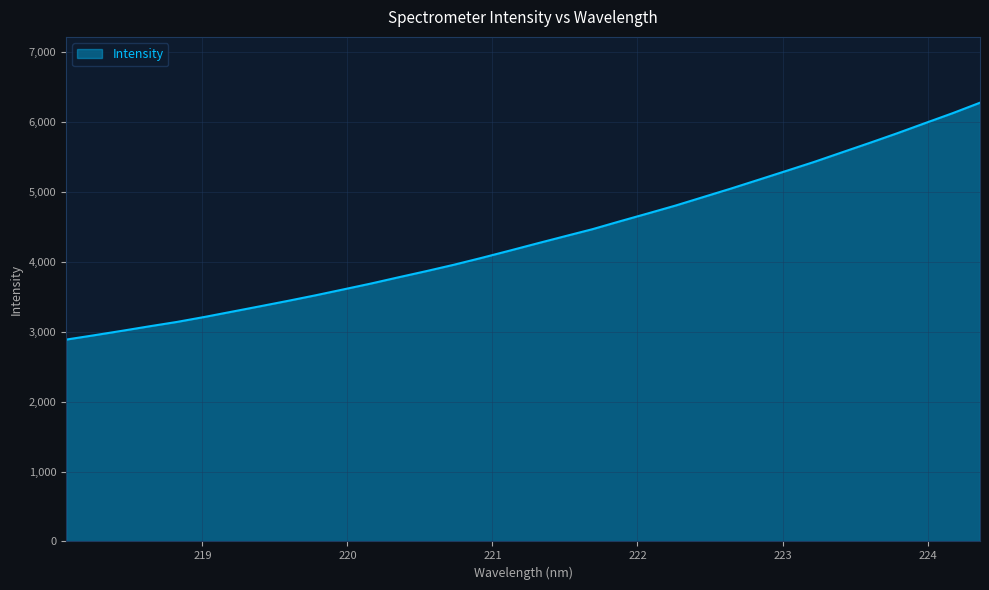

What is the minimum value shown in the chart?

2886.8